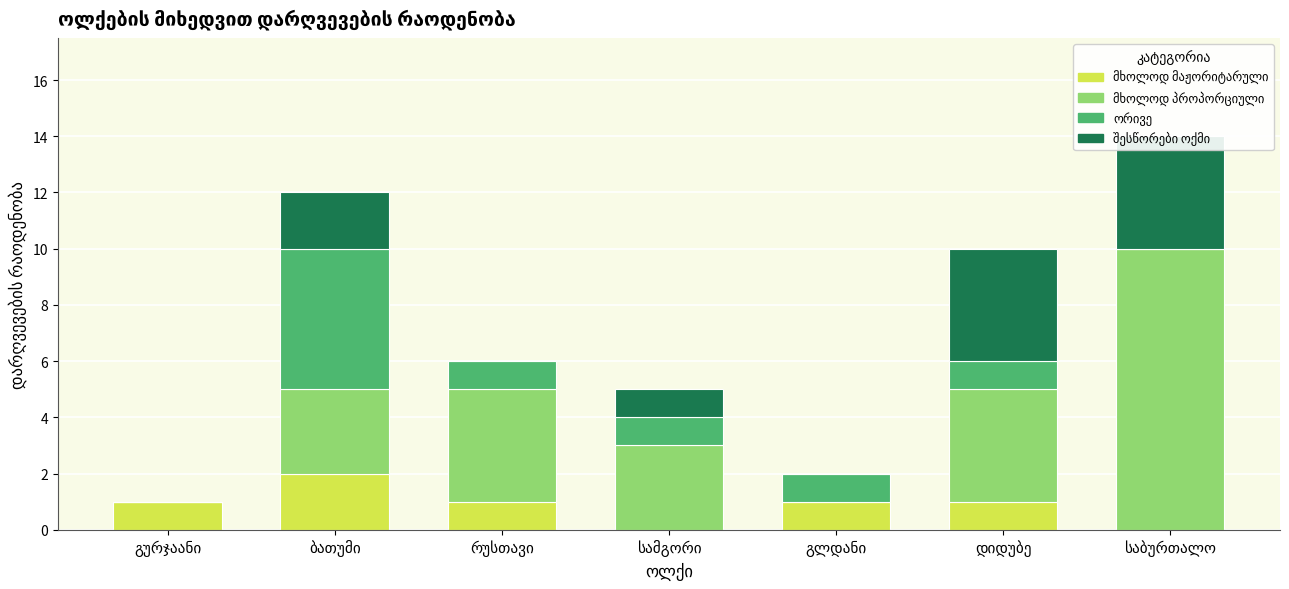

Reading right to left, list all the values displayed in this chart.

მხოლოდ მაჟორიტარული: 0	1	1	0	1	2	1
მხოლოდ პროპორციული: 10	4	0	3	4	3	0
ორივე: 0	1	1	1	1	5	0
შესწორები ოქმი: 4	4	0	1	0	2	0